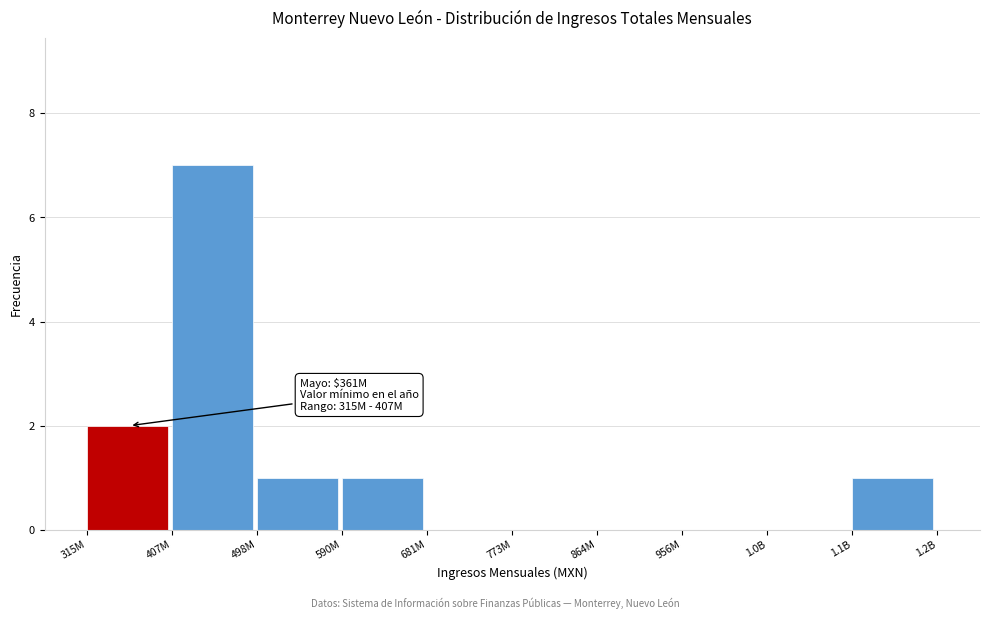

Reading left to right, what are all the values shown in this chart?

315M=2	407M=7	498M=1	590M=1	681M=0	773M=0	864M=0	956M=0	1.0B=0	1.1B=1